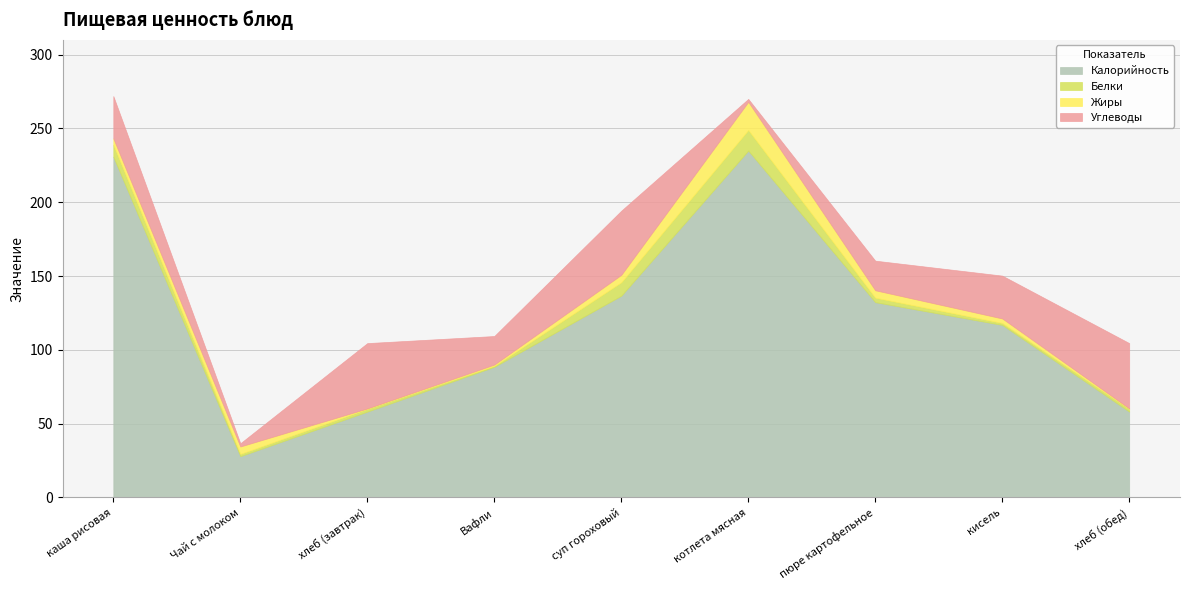

List the series in order of their peak value, highest first.

Калорийность, Углеводы, Жиры, Белки